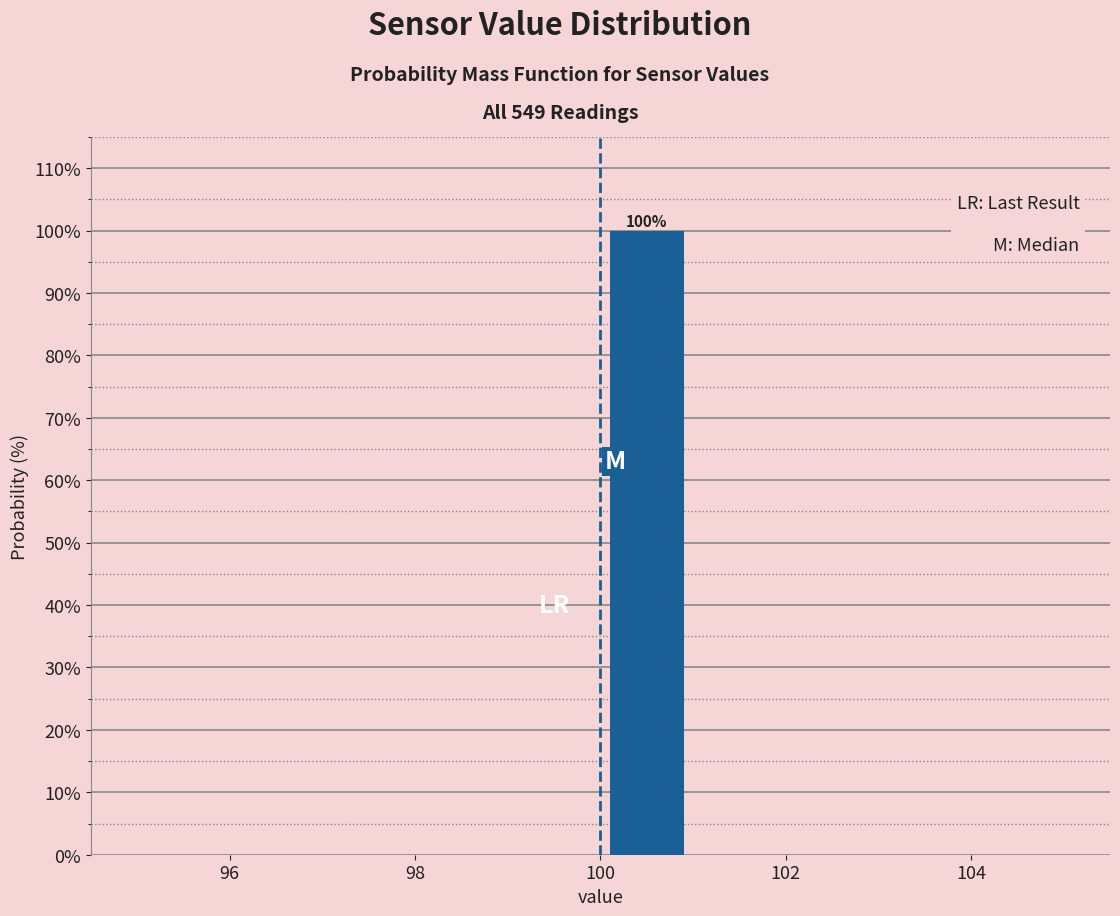

Which range on the x-axis has the tallest bar?

100 to 101